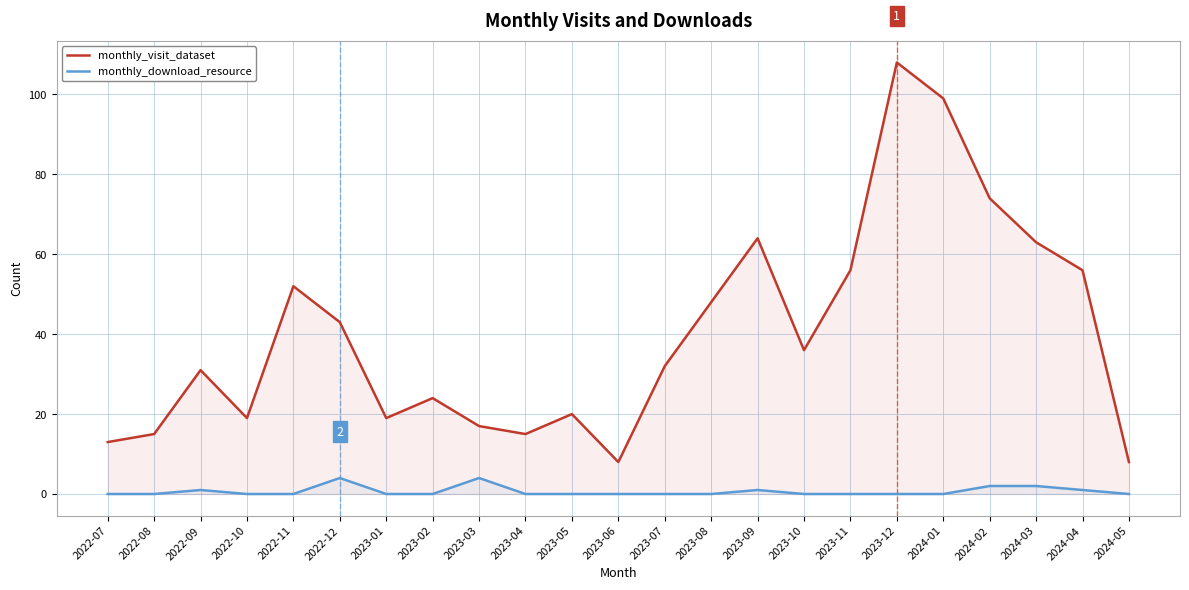

Which category has the lowest value in the monthly_visit_dataset series?

2023-06